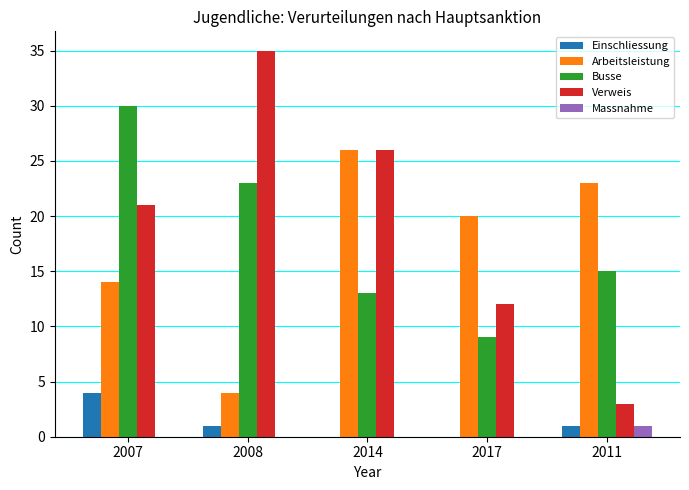

True or false: Busse has a value of 9 at 2017.

True